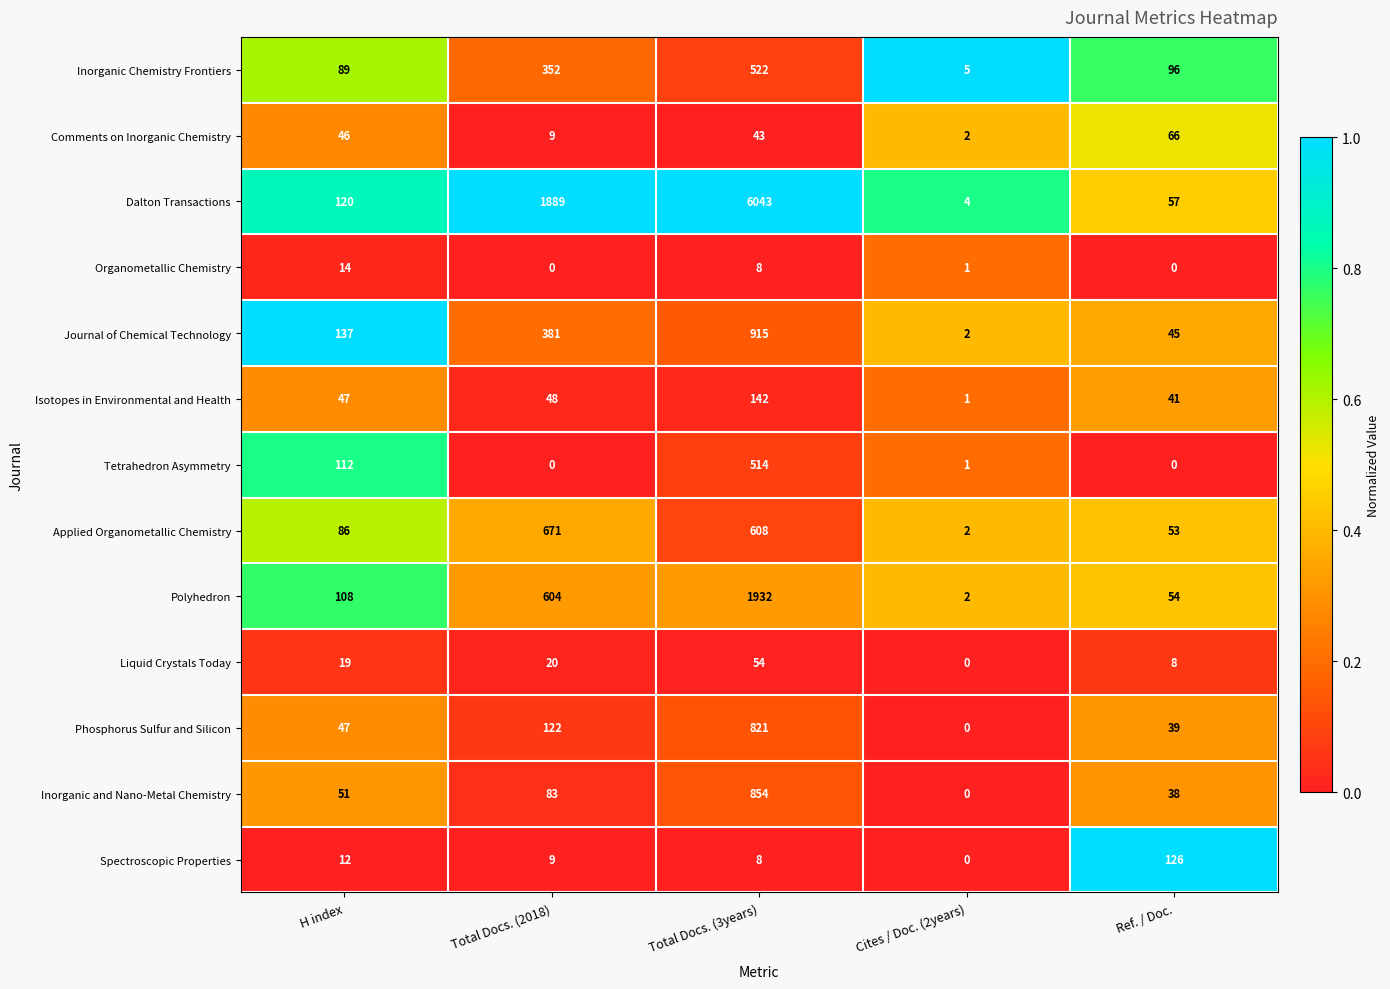

Read the Liquid Crystals Today value at Total Docs. (2018), to the nearest 5.

20